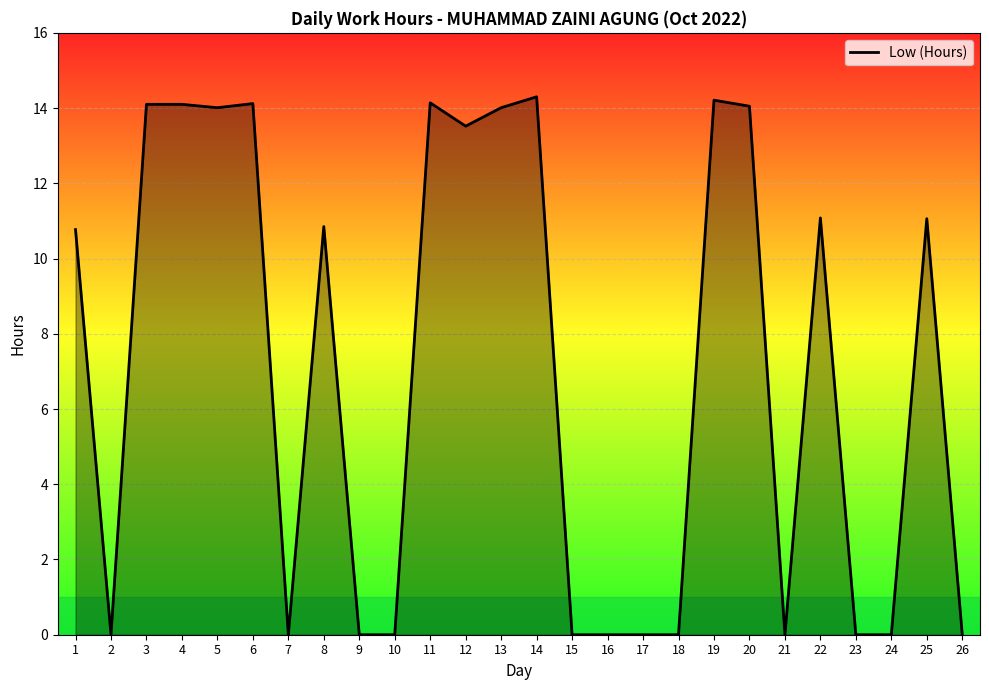

Approximately how many times larger is the value at 19 compared to 1?

1.3